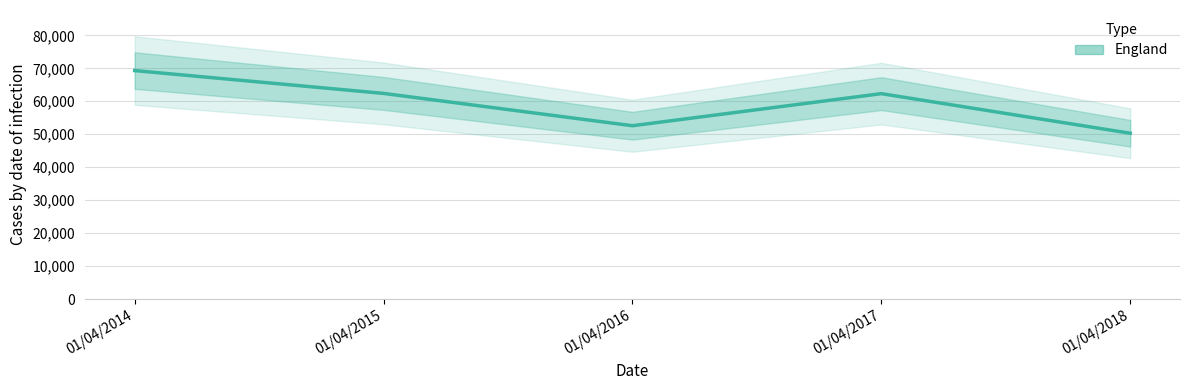

Does the chart display data point markers on the line(s)?

No